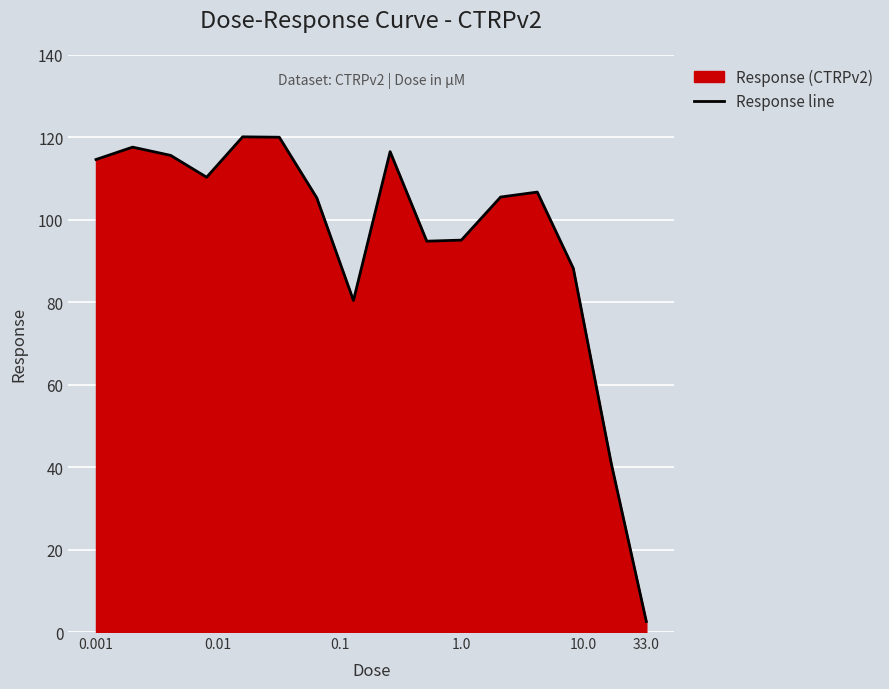

What is the maximum value shown in the chart?

120.1